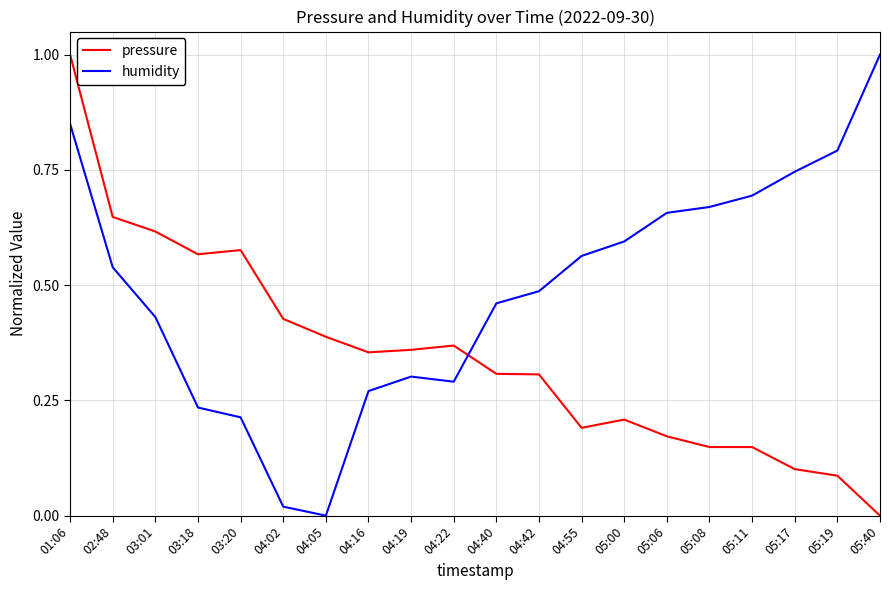

How many distinct data groups are displayed?

2